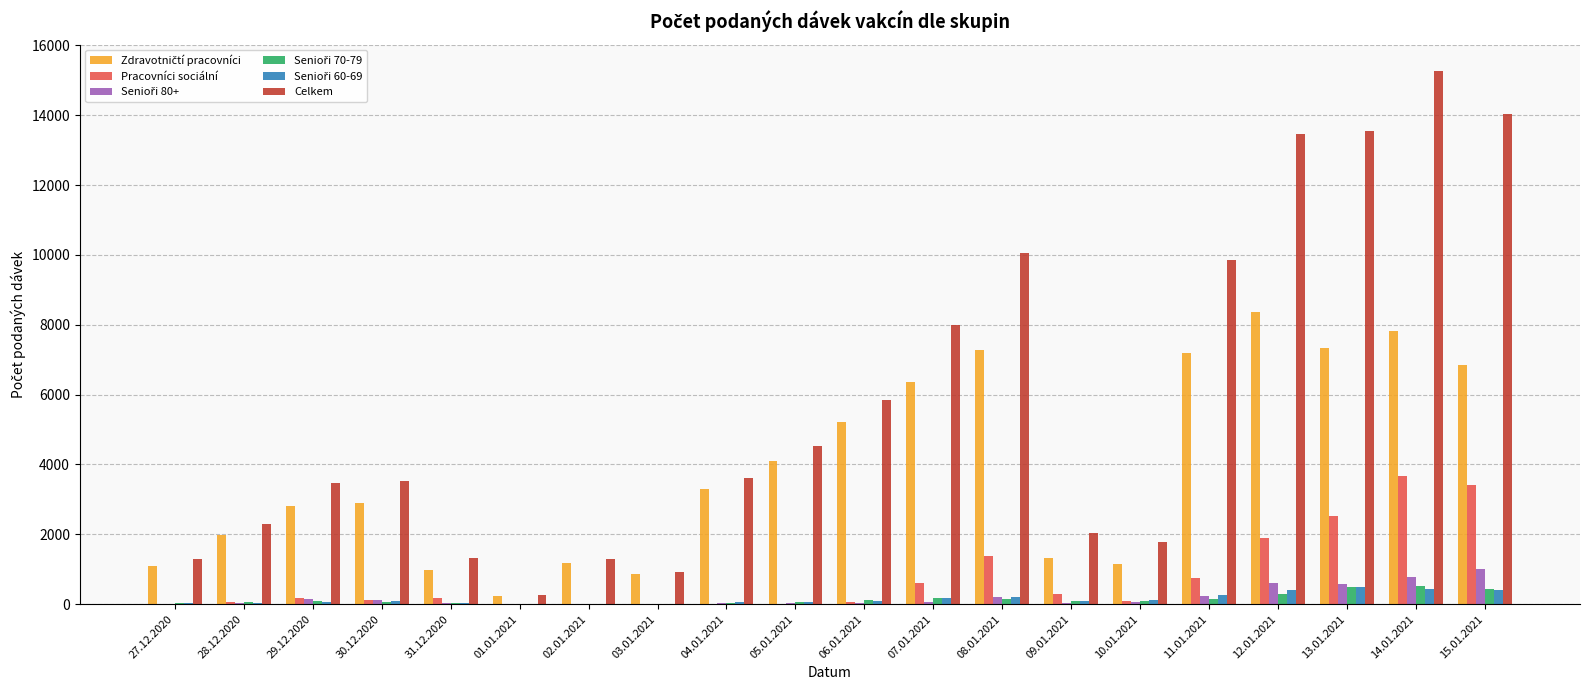

True or false: Pracovníci sociální has a value of 3656 at 14.01.2021.

True